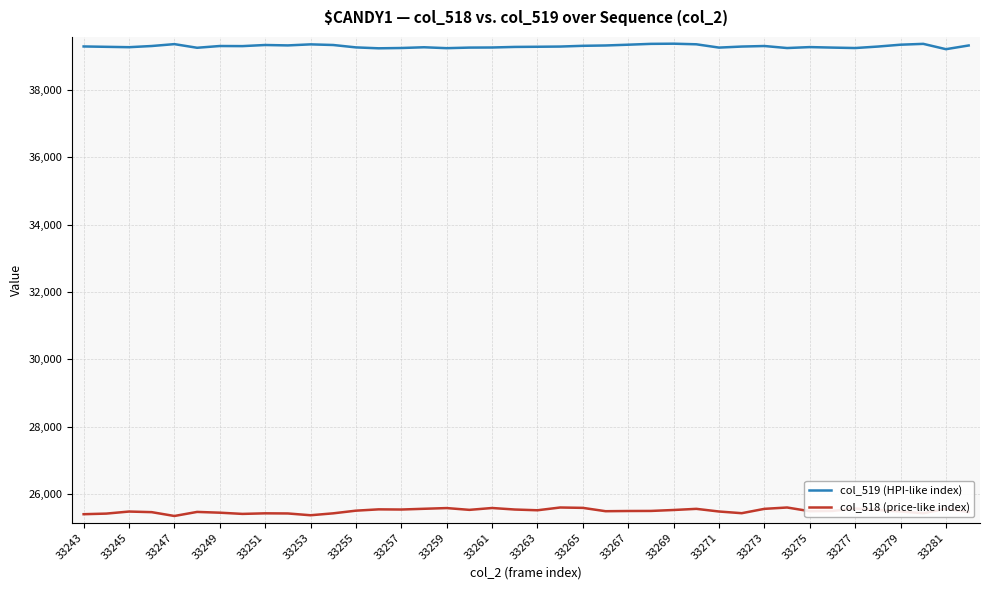

True or false: col_518 (price-like index) and col_519 (HPI-like index) cross at least once.

False